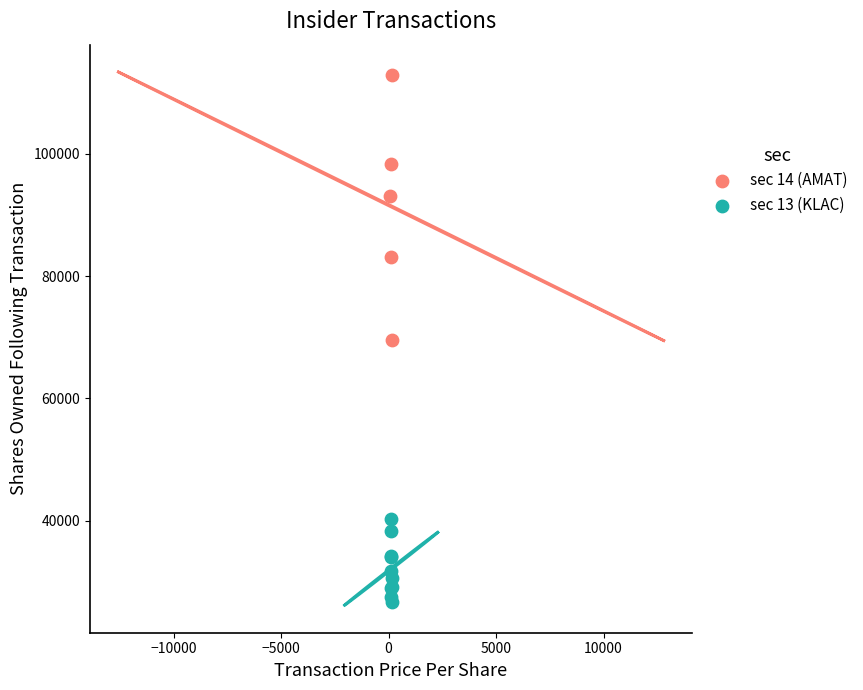

Which series has the widest spread of Y values?

sec 14 (AMAT)